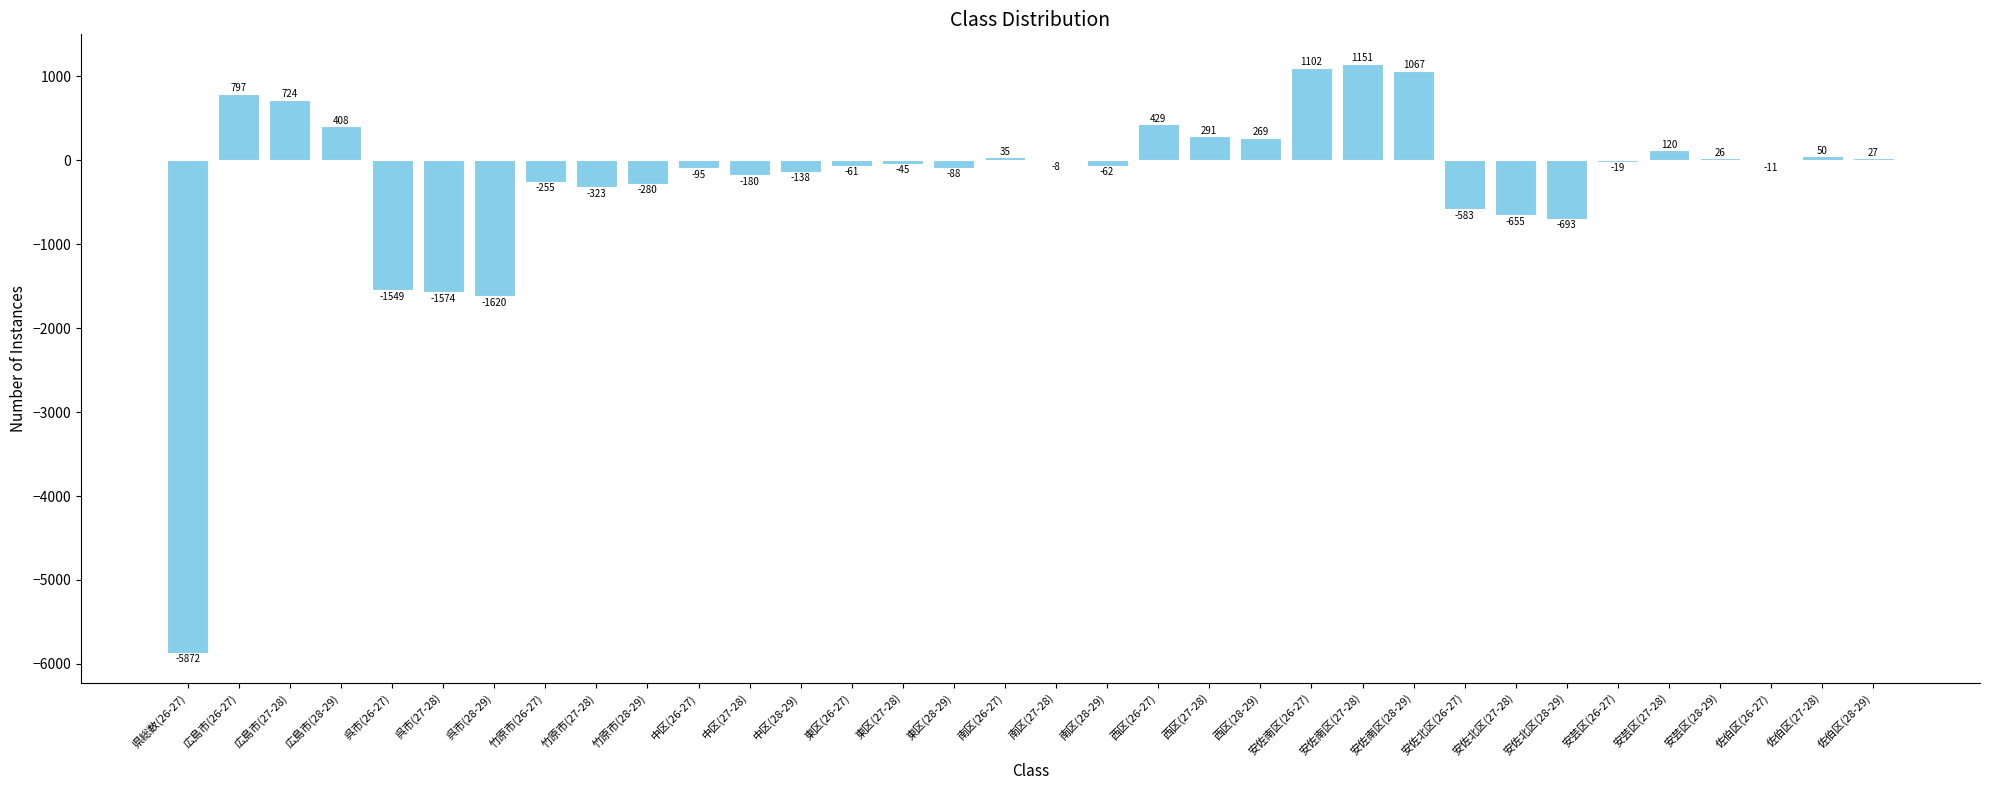

Where is the data nearest to the value -2360?

呉市(28-29)